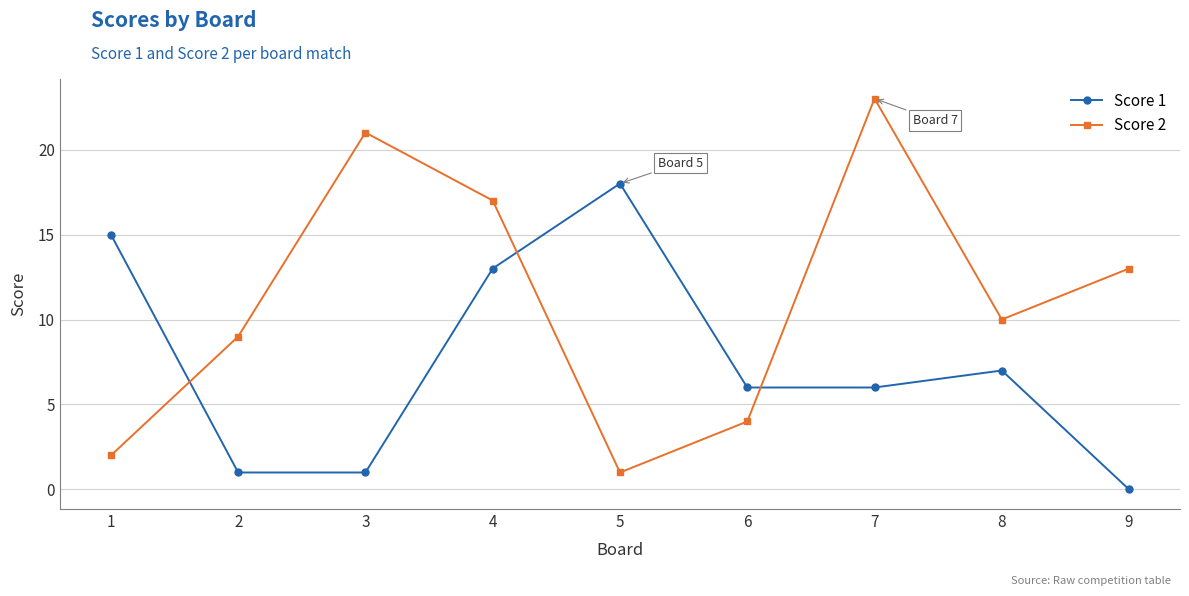

Reading left to right, transcribe all the data shown in this chart.

Score 1: 15	1	1	13	18	6	6	7	0
Score 2: 2	9	21	17	1	4	23	10	13